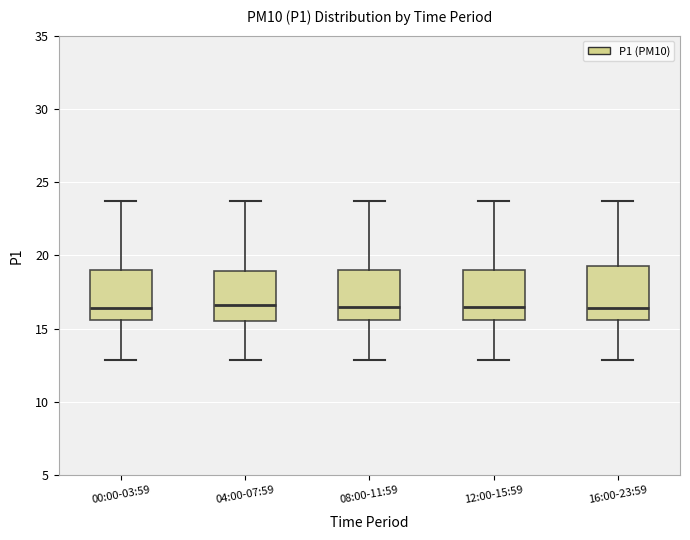

Where does the upper whisker of the box for 08:00-11:59 end on the y-axis? The values are not printed on the chart, so give them approximately, as read against the axis.

23.5